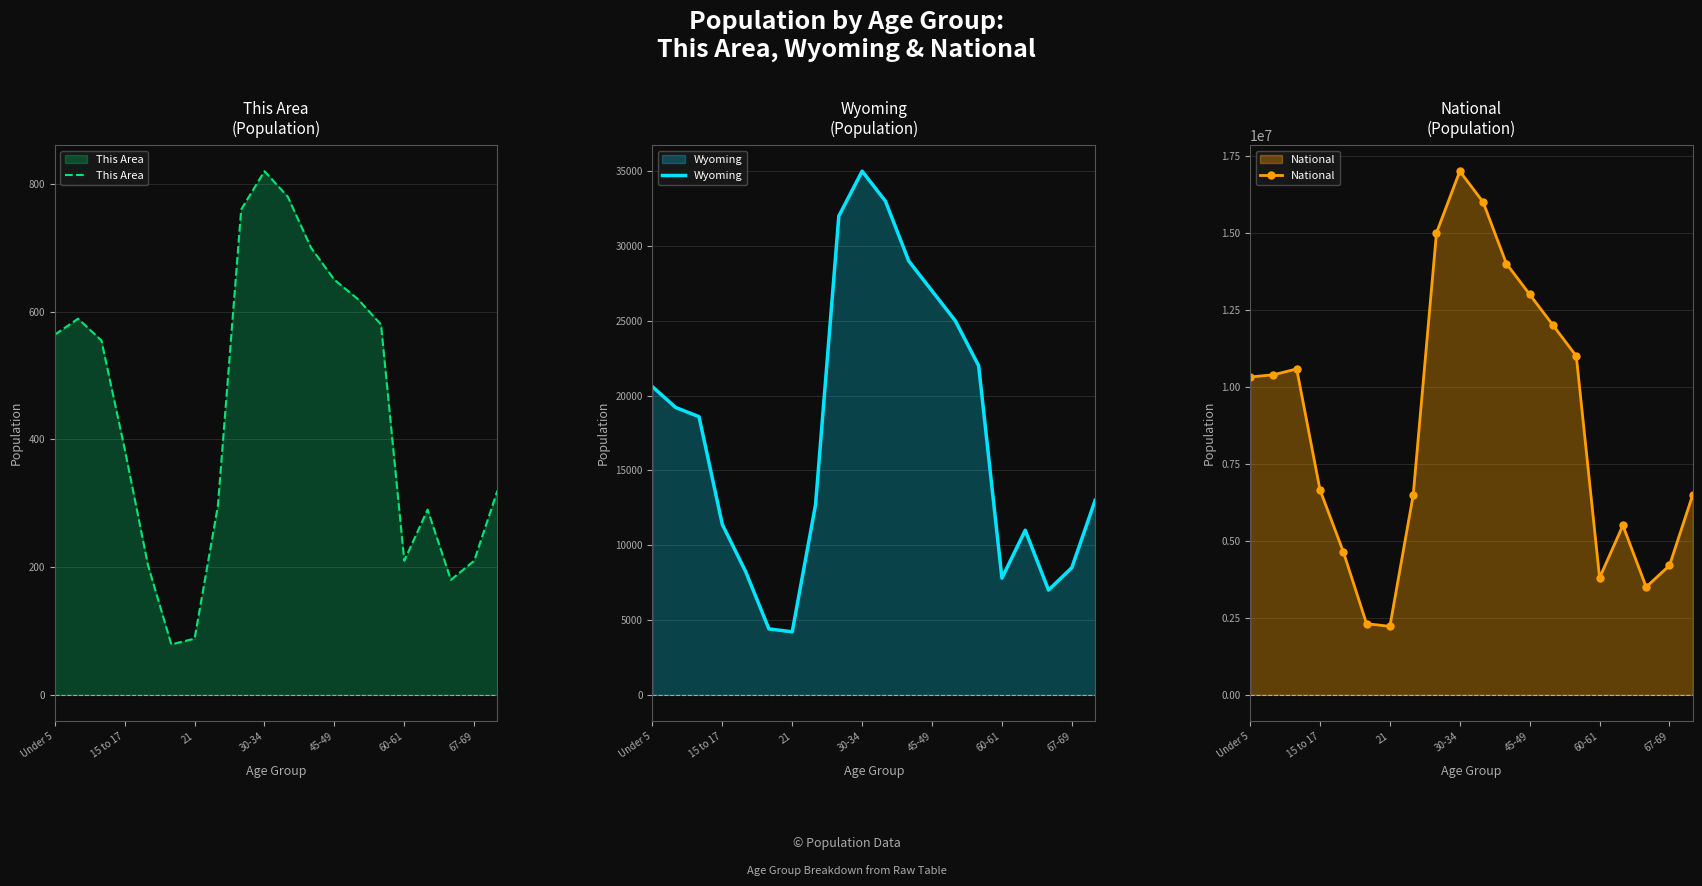

What is the maximum value shown in the chart?

17000000